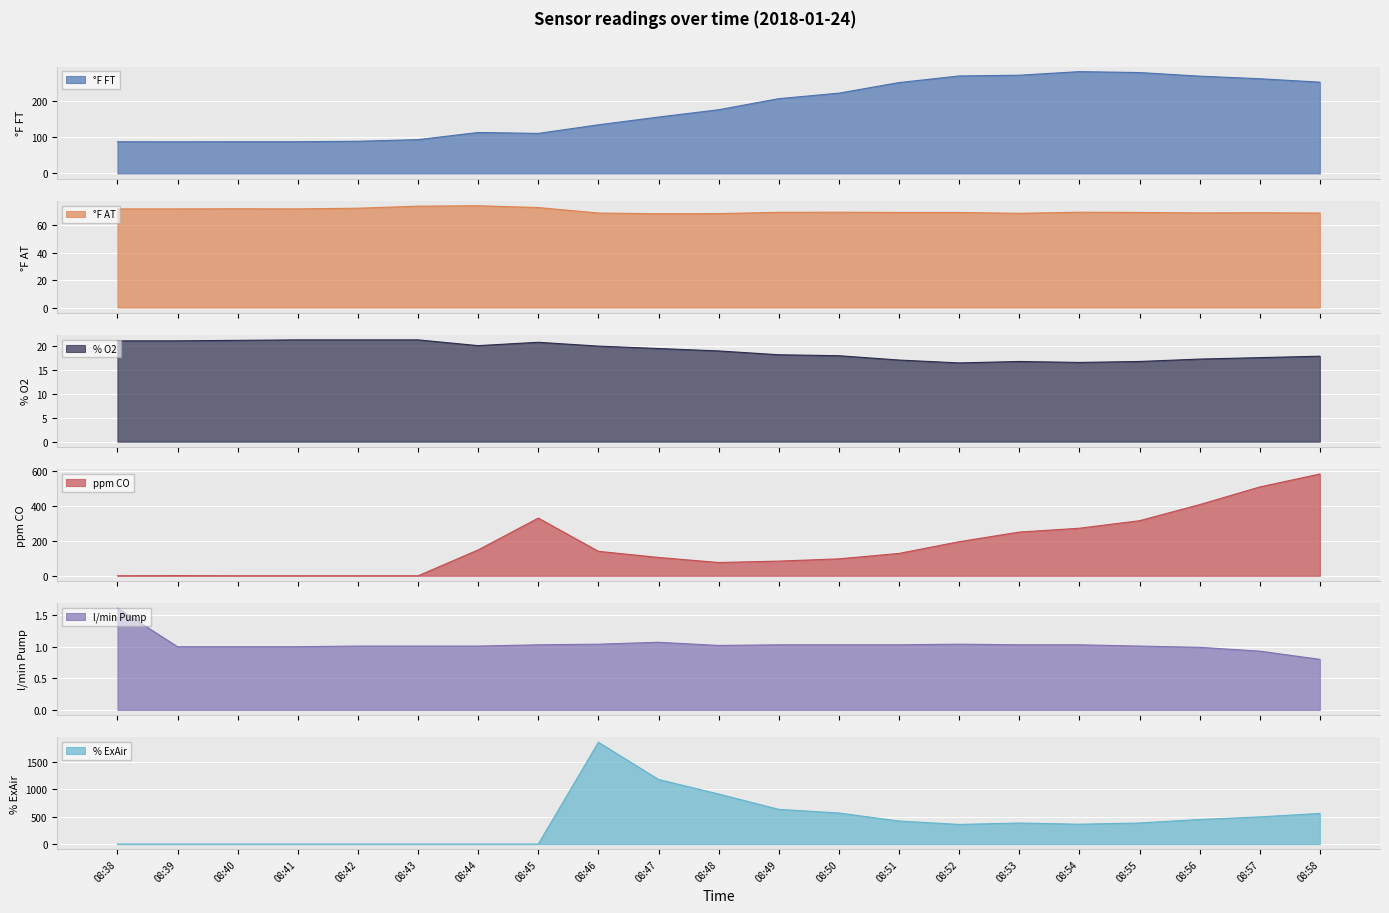

Reading right to left, transcribe all the data shown in this chart.

°F FT: 253.4	262.9	270.1	280.1	282.7	272.7	270.6	252.3	222.9	207.6	176.8	156.5	135.0	111.1	113.7	93.8	89.3	88.0	88.0	87.8	87.9
°F AT: 68.7	68.9	68.8	69.1	69.3	68.5	69.1	69.1	69.3	69.2	68.3	68.2	68.7	72.7	74.0	73.7	72.2	71.7	71.8	71.7	71.7
% O2: 17.8	17.5	17.2	16.7	16.5	16.7	16.4	17.0	17.9	18.1	18.9	19.4	19.9	20.7	20.0	21.2	21.2	21.2	21.1	21.0	21.0
ppm CO: 582.0	508.0	407.0	315.0	272.0	250.0	195.0	128.0	97.0	84.0	76.0	105.0	140.0	330.0	148.0	0.0	0.0	0.0	0.0	1.0	0.0
l/min Pump: 0.8	0.9	1.0	1.0	1.0	1.0	1.0	1.0	1.0	1.0	1.0	1.1	1.0	1.0	1.0	1.0	1.0	1.0	1.0	1.0	1.6
% ExAir: 560.2	496.4	449.5	384.9	363.0	384.4	358.9	421.6	567.9	634.3	914.8	1180.9	1860.8	0.0	0.0	0.0	0.0	0.0	0.0	0.0	0.0